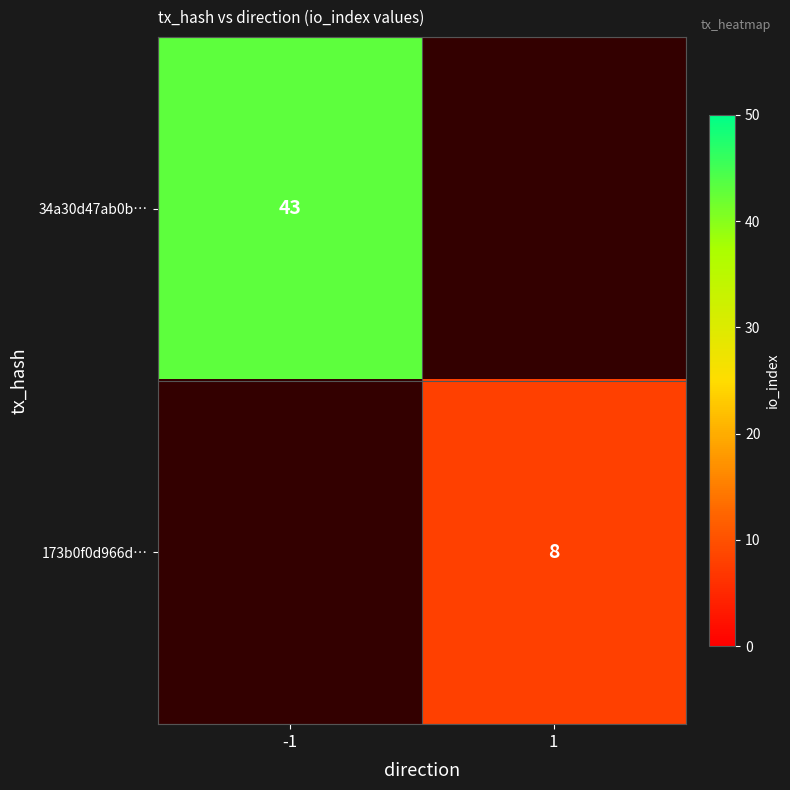

The value of 173b0f0d966d… at 1 is 8. True or false?

True